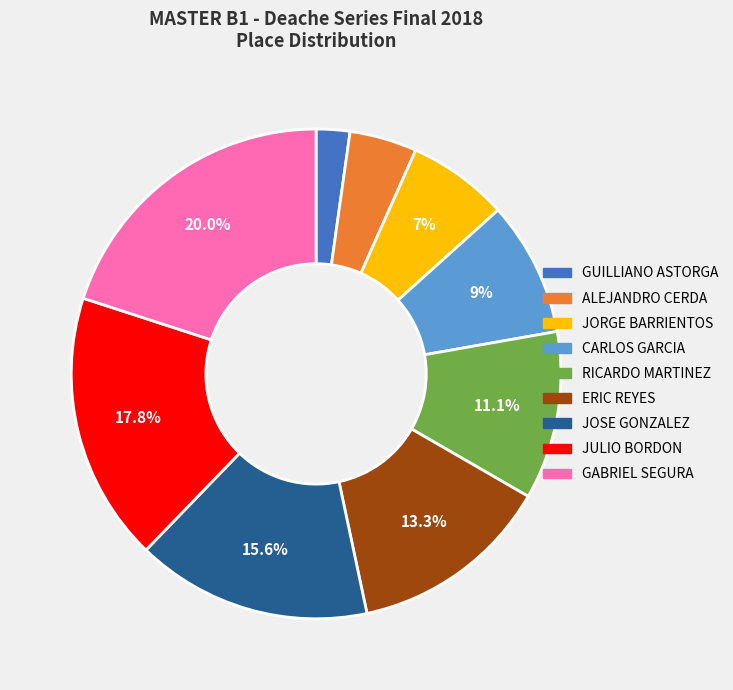

Is there a majority slice in this chart?

No